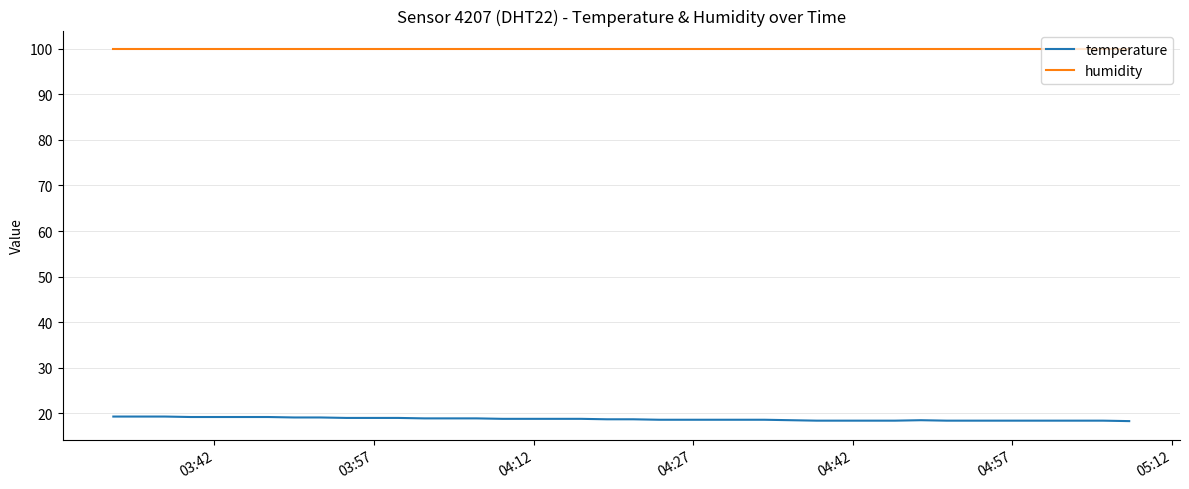

Rank the series by their average value, from lowest to highest.

temperature, humidity